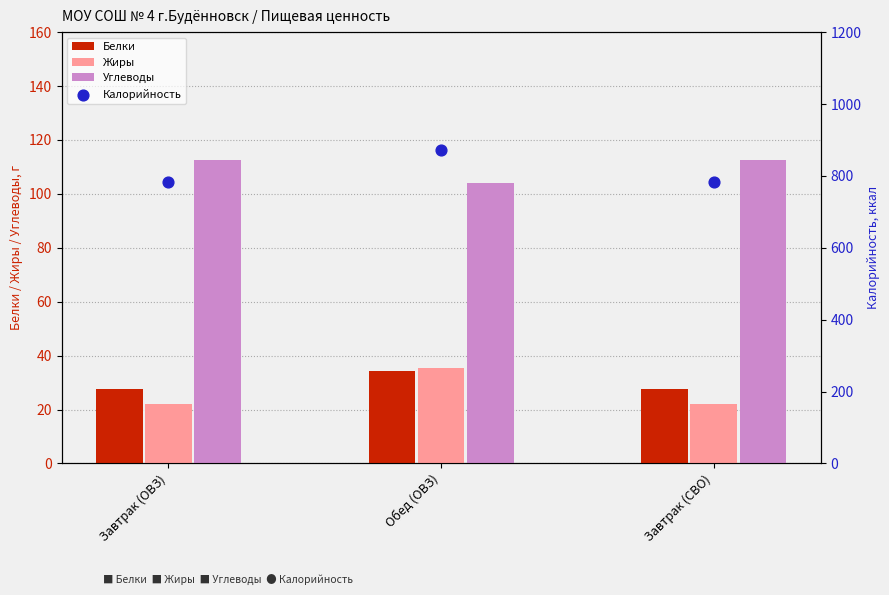

Which series has the largest total across all categories?

Калорийность